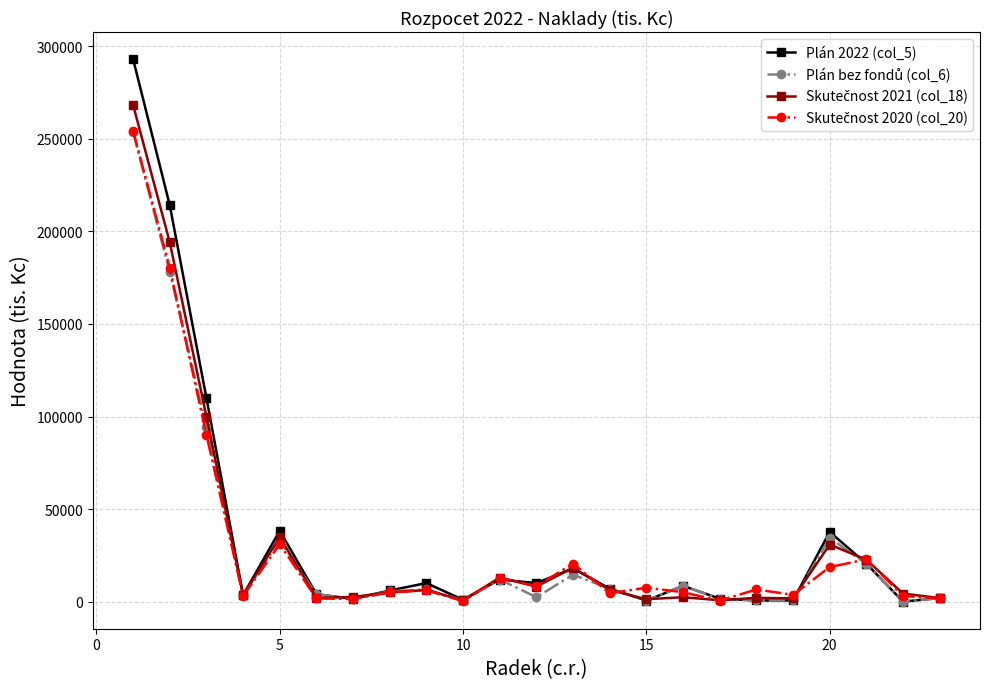

Which series has the largest range (max minus min)?

Plán 2022 (col_5)